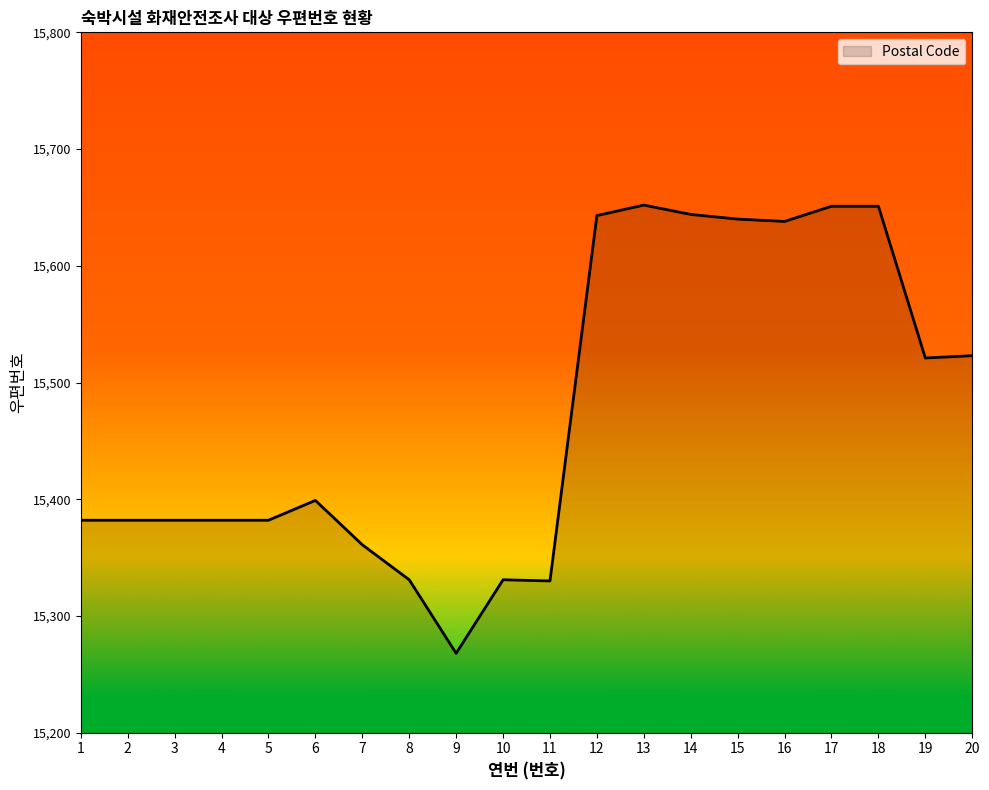

What is the change in value from 3 to 6?

+17